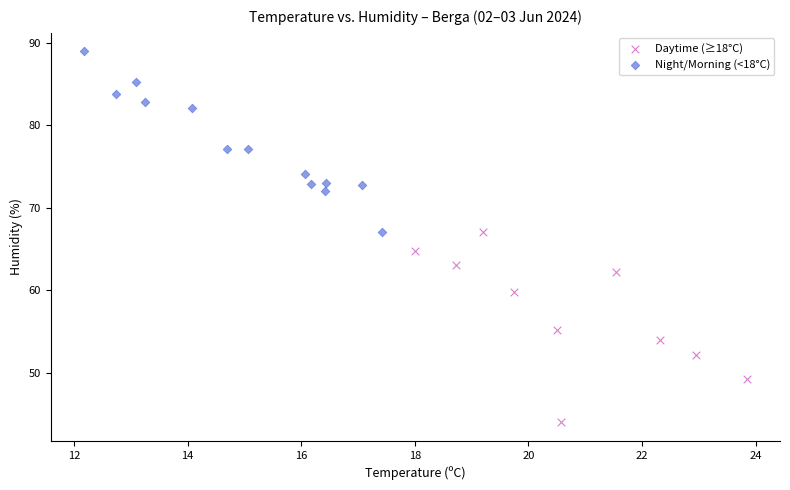

Which series contains the lowest Y value?

Daytime (≥18°C)